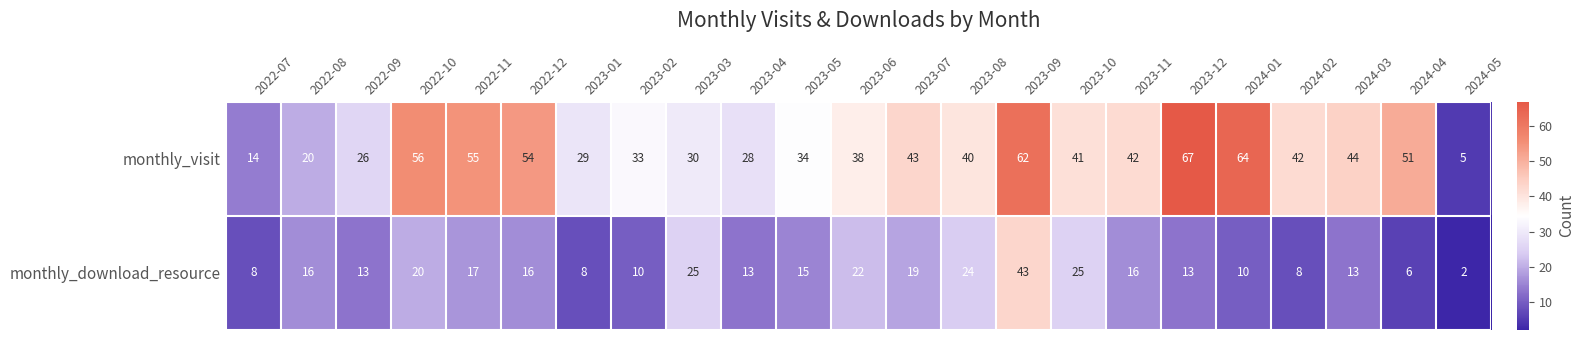

The value of monthly_download_resource at 2022-08 is 16. True or false?

True